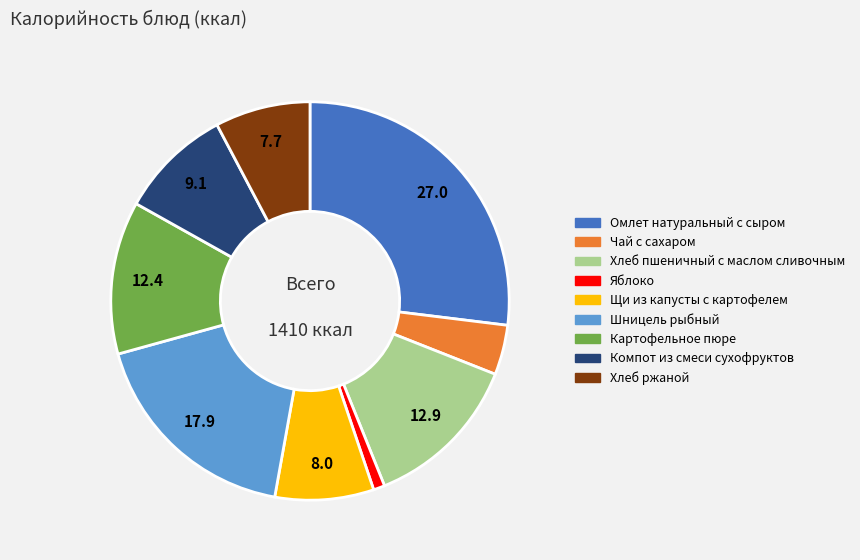

Count the number of slices in the pie.

9